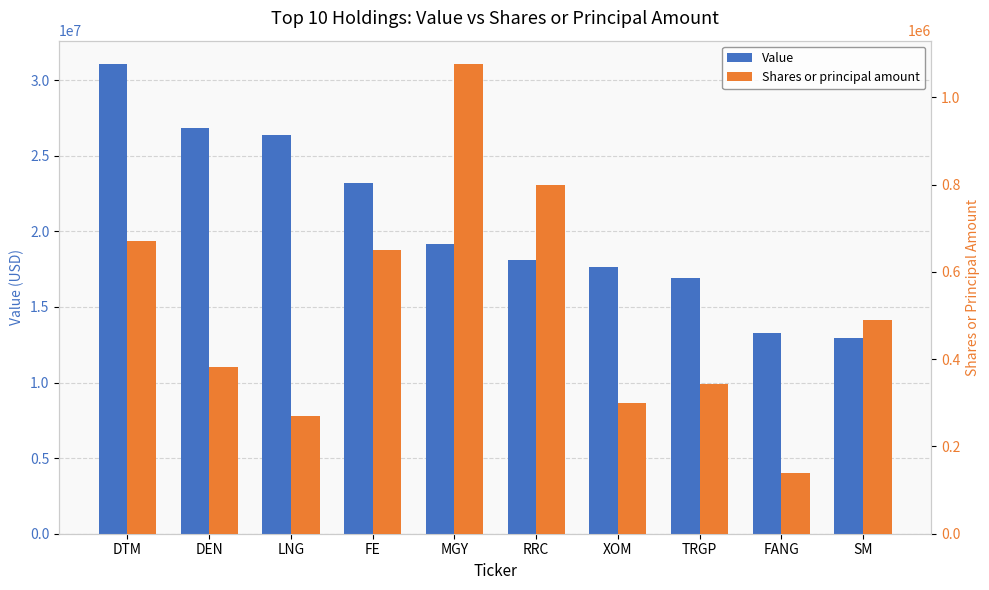

Reading left to right, what are all the values shown in this chart?

Value: DTM=31060000	DEN=26838000	LNG=26371000	FE=23191000	MGY=19142000	RRC=18104000	XOM=17646000	TRGP=16937000	FANG=13254000	SM=12926000
Shares or principal amount: DTM=671721	DEN=382033	LNG=270000	FE=651080	MGY=1076013	RRC=800000	XOM=300000	TRGP=344170	FANG=140000	SM=489991